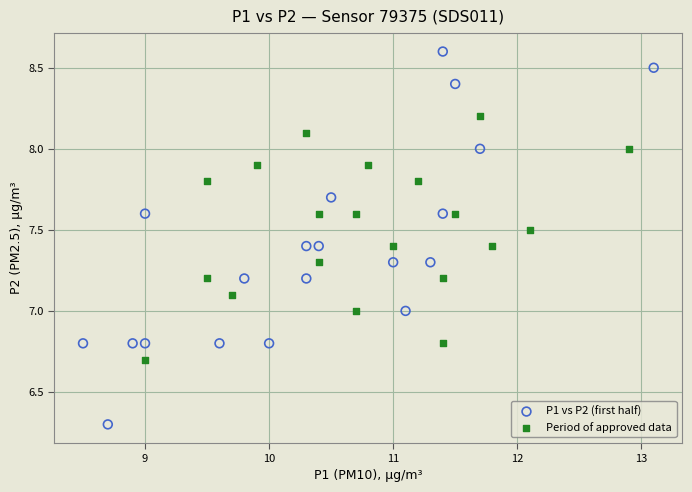

Which series reaches the minimum Y coordinate?

P1 vs P2 (first half)